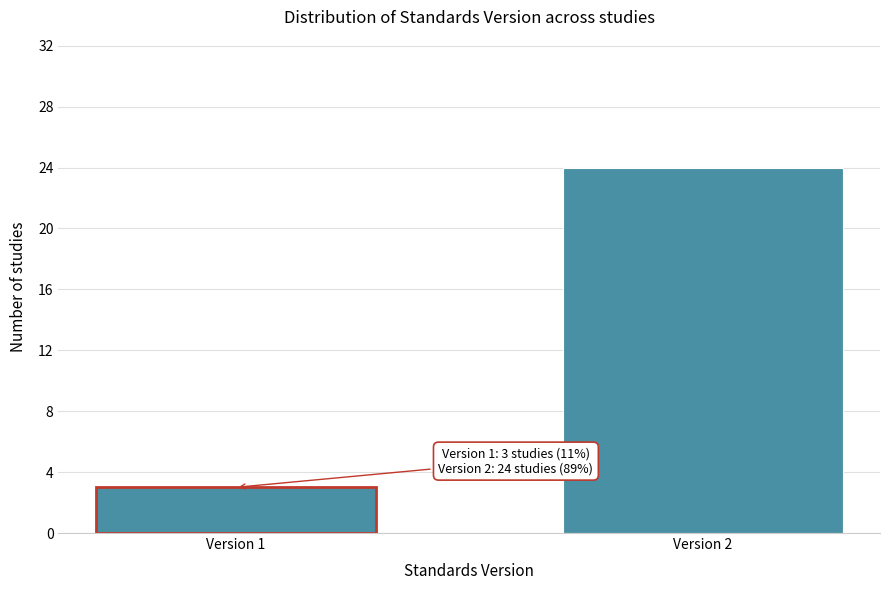

Reading right to left, extract all data points from this chart.

Version 2=24	Version 1=3